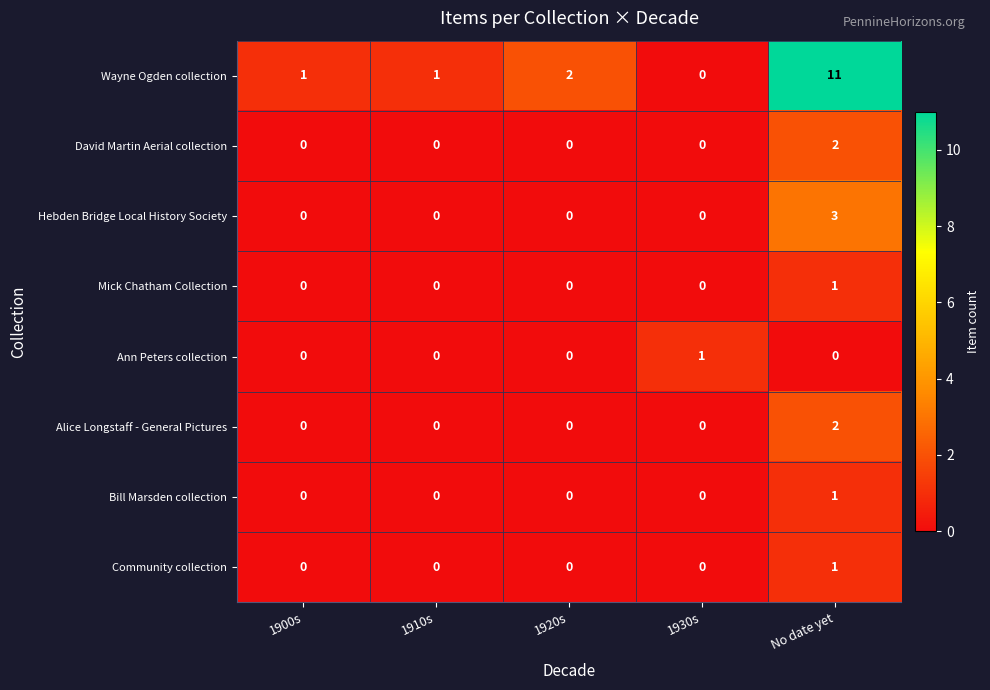

What is the difference between the maximum and second lowest values in the Wayne Ogden collection series?

10